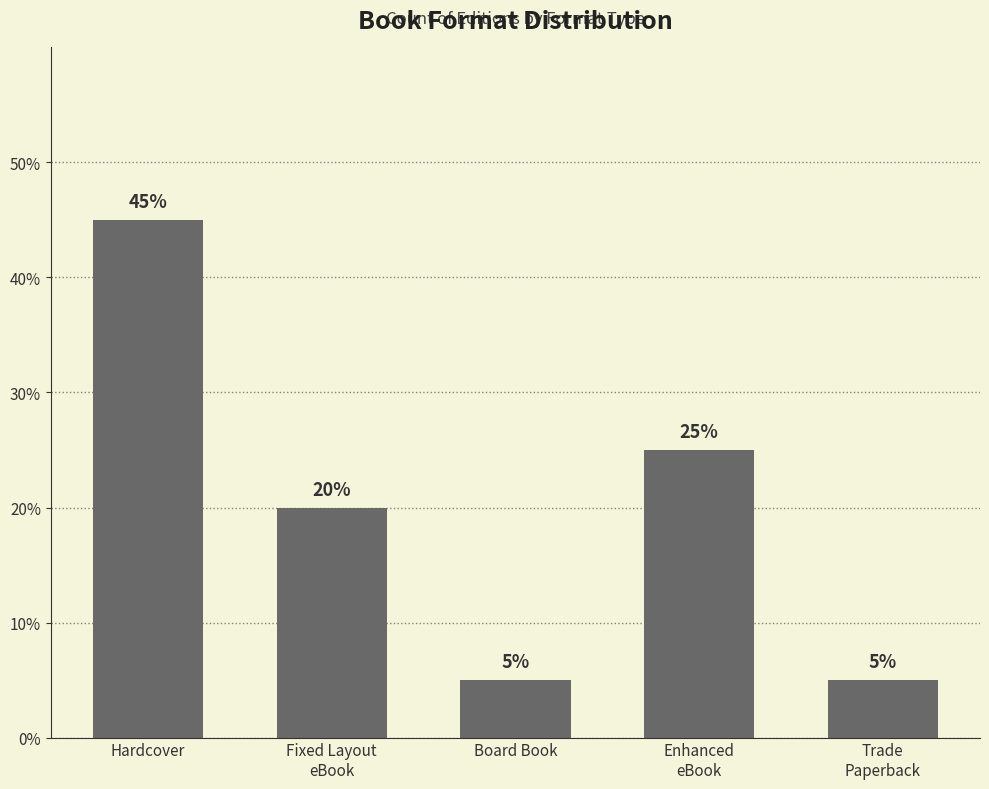

Does the chart contain any negative values?

No